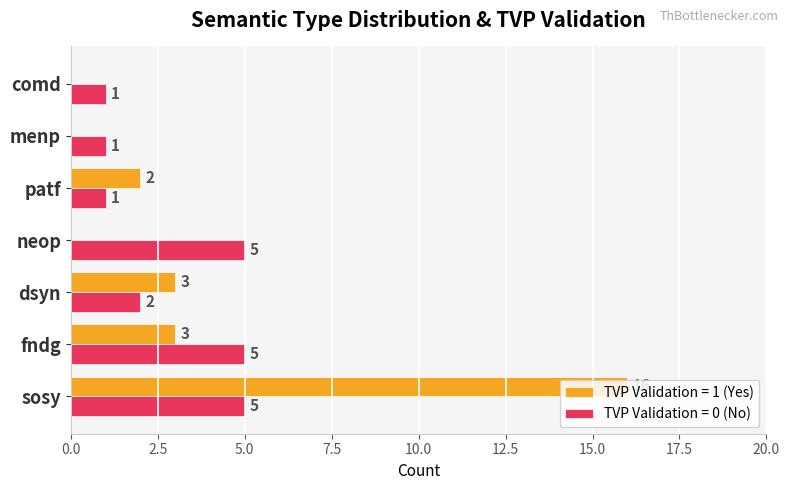

Between fndg and neop, which series saw the biggest shift?

TVP Validation = 1 (Yes)